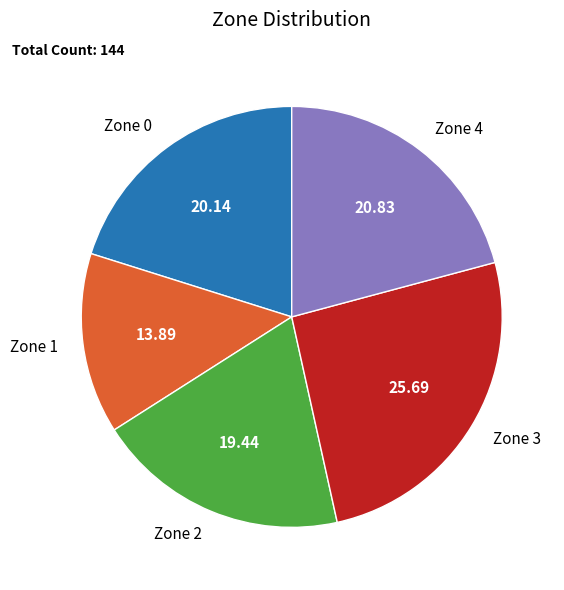

Rank the categories by value from highest to lowest.

Zone 3, Zone 4, Zone 0, Zone 2, Zone 1